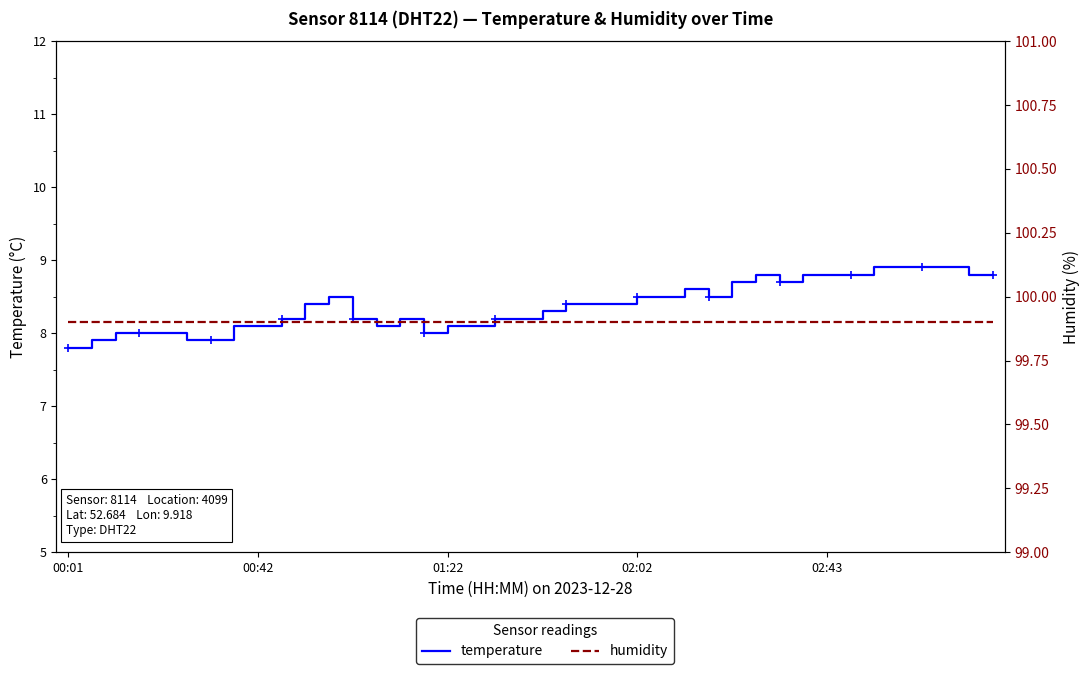

True or false: temperature and humidity cross at least once.

False